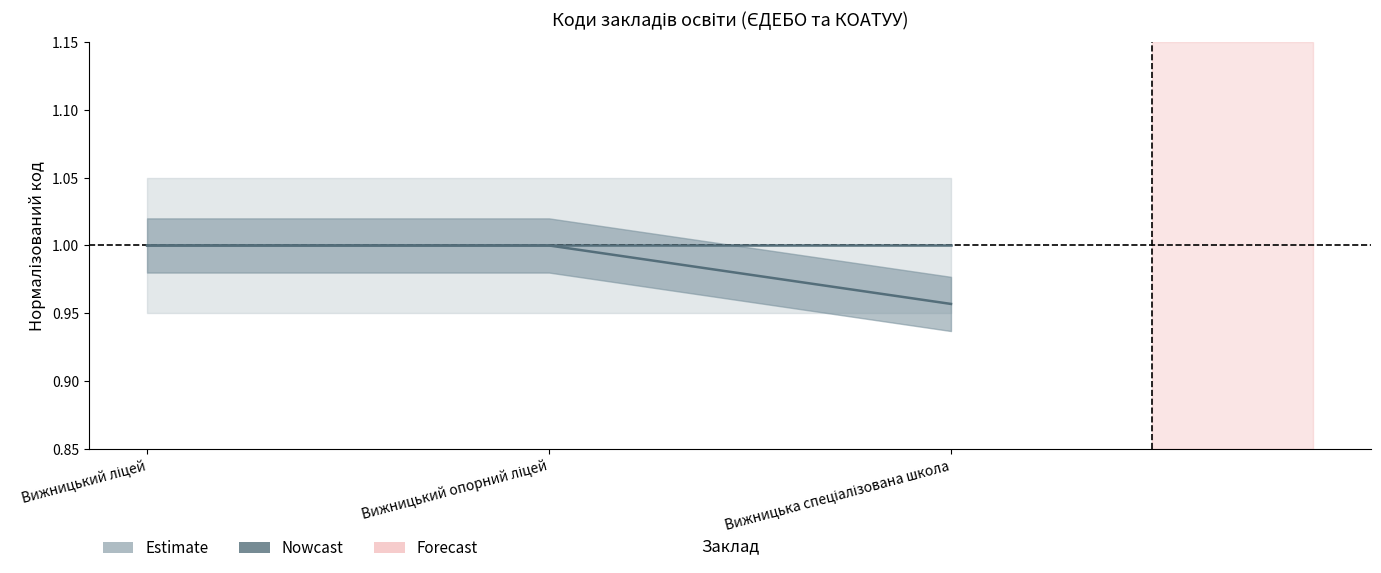

Reading left to right, list all the values displayed in this chart.

Вижницький ліцей=1.0	Вижницький опорний ліцей=1.0	Вижницька спеціалізована школа=1.0